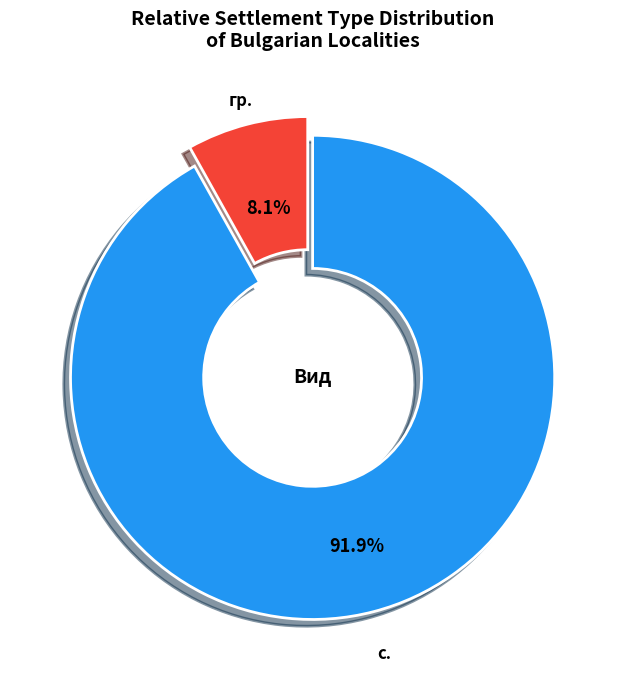

Does any single category account for the majority?

Yes